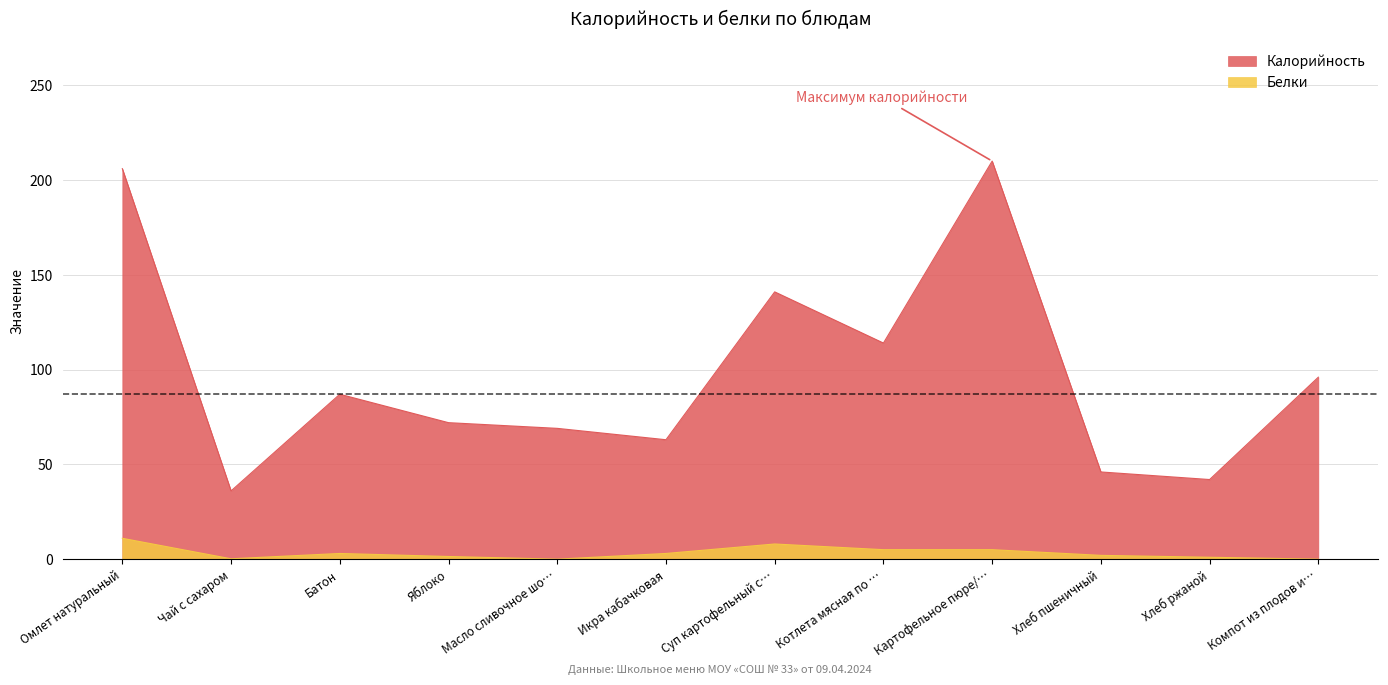

True or false: Калорийность and Белки intersect in this chart.

False